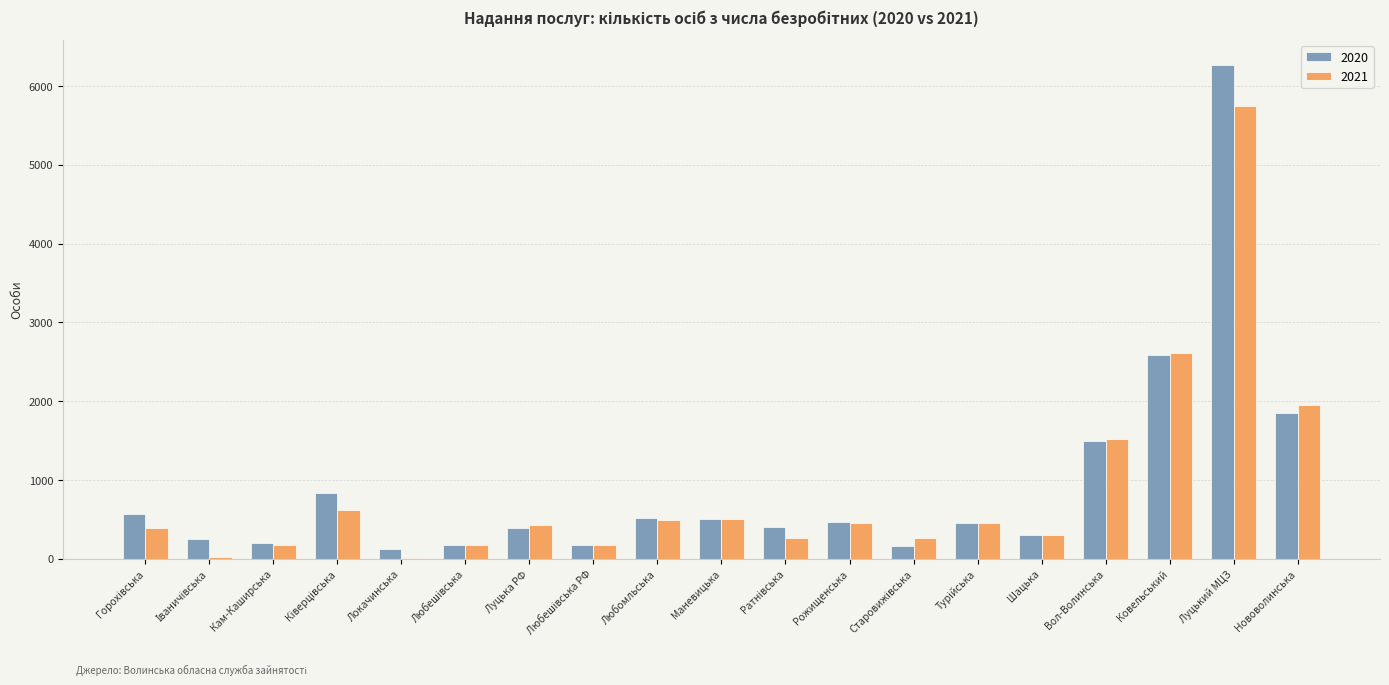

Between Локачинська and Рожищенська, which series saw the biggest shift?

2021